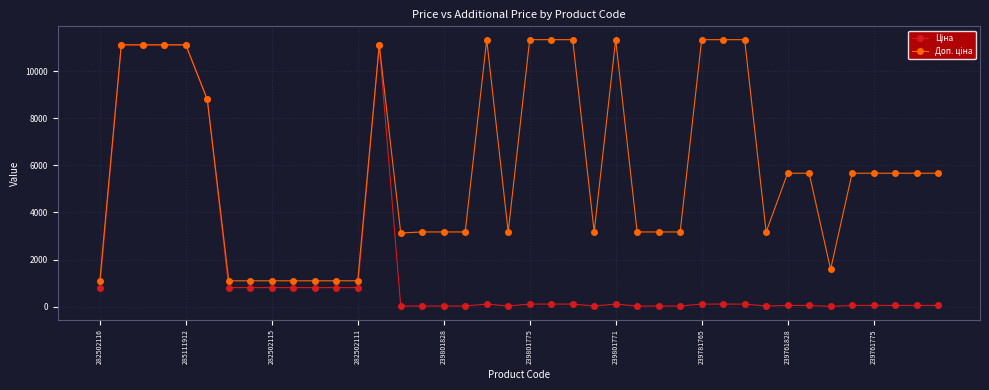

What is the maximum value shown in the chart?

11334.0